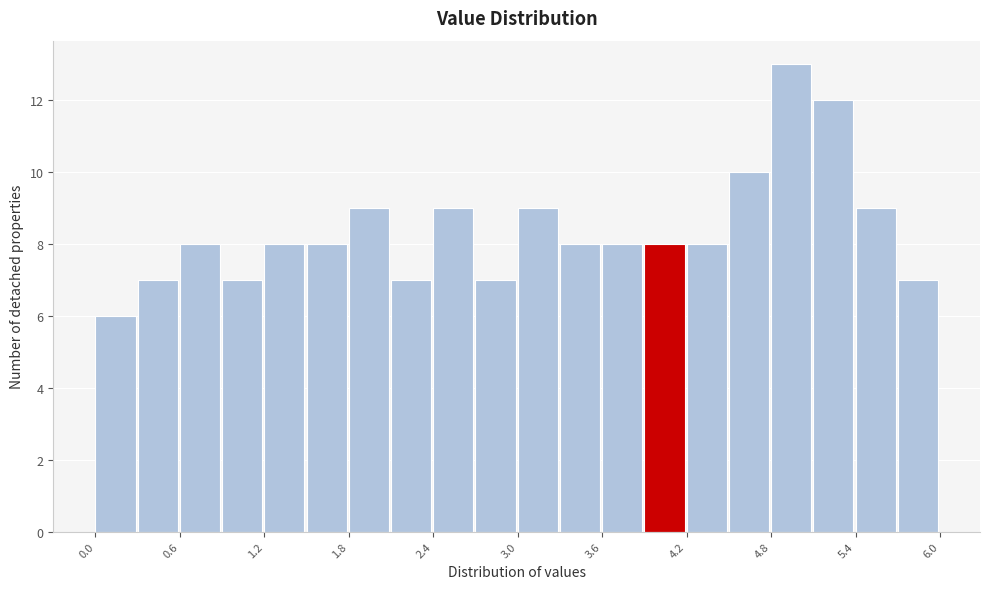

Around what value on the x-axis is the tallest bar? Give the approximate position of its centre, as read against the axis.

4.9